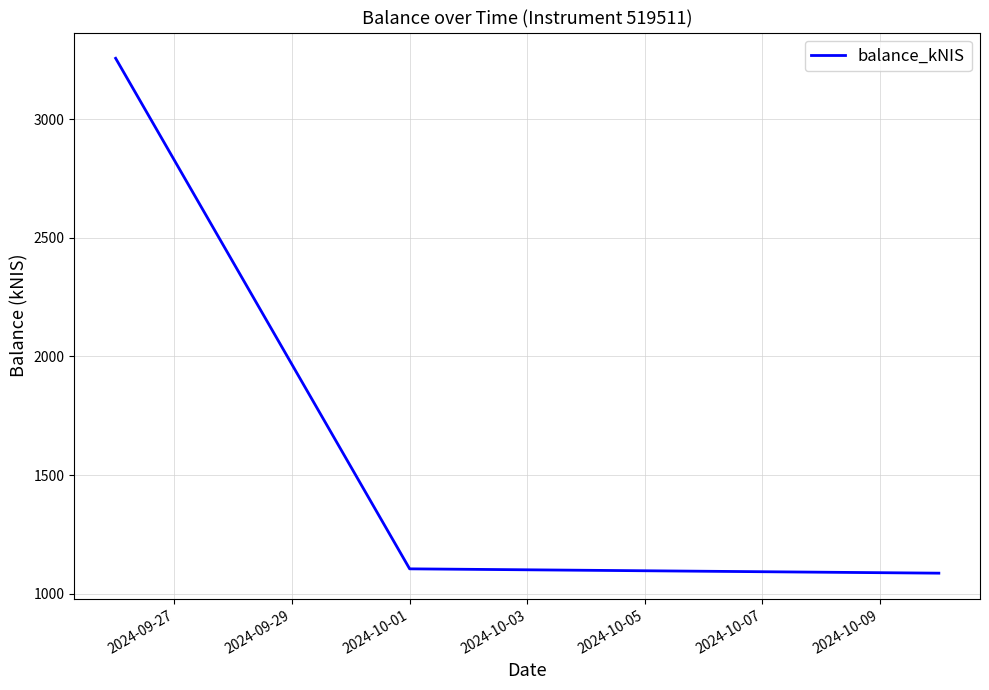

What is the average value?

1816.0